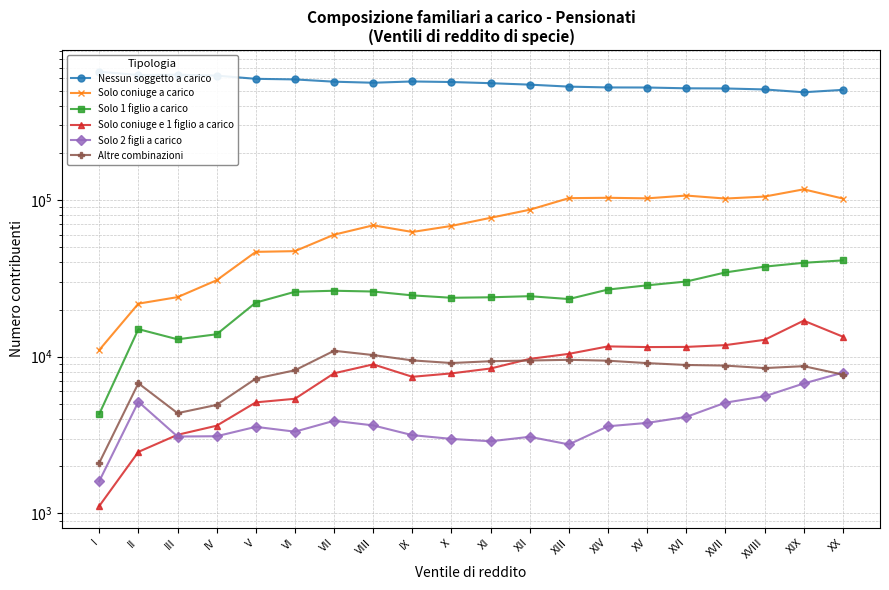

Which series has the largest total across all categories?

Nessun soggetto a carico